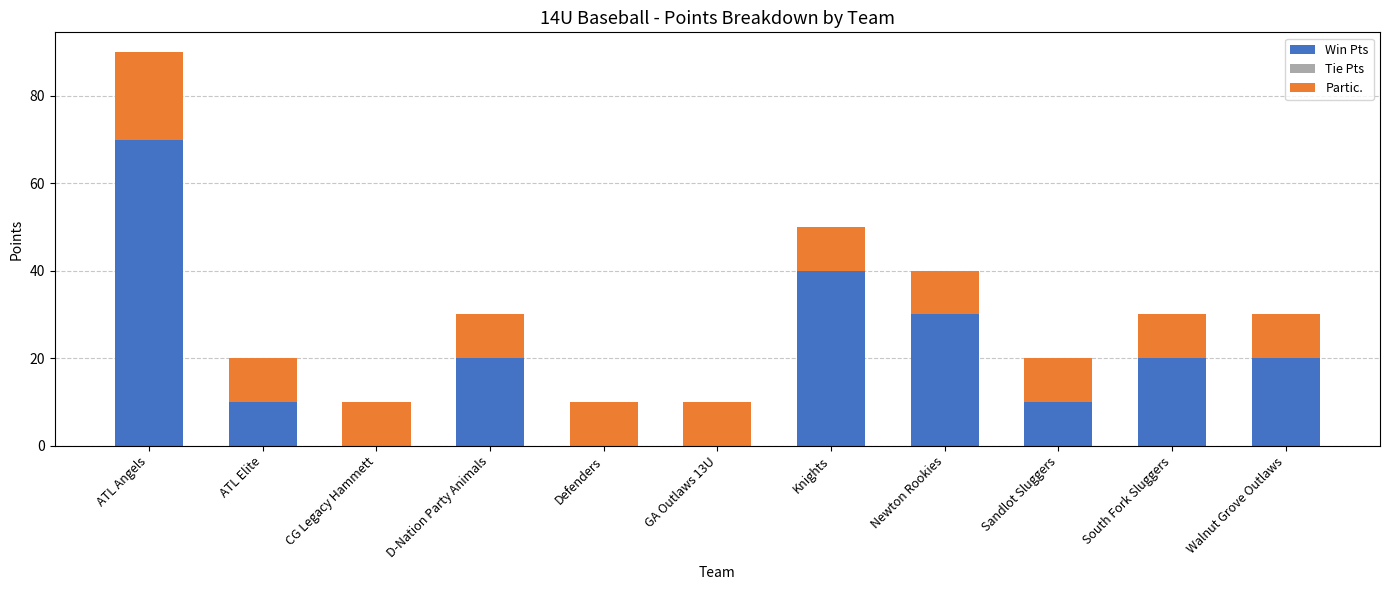

What is the sum of the Win Pts values at Knights and Defenders?

40